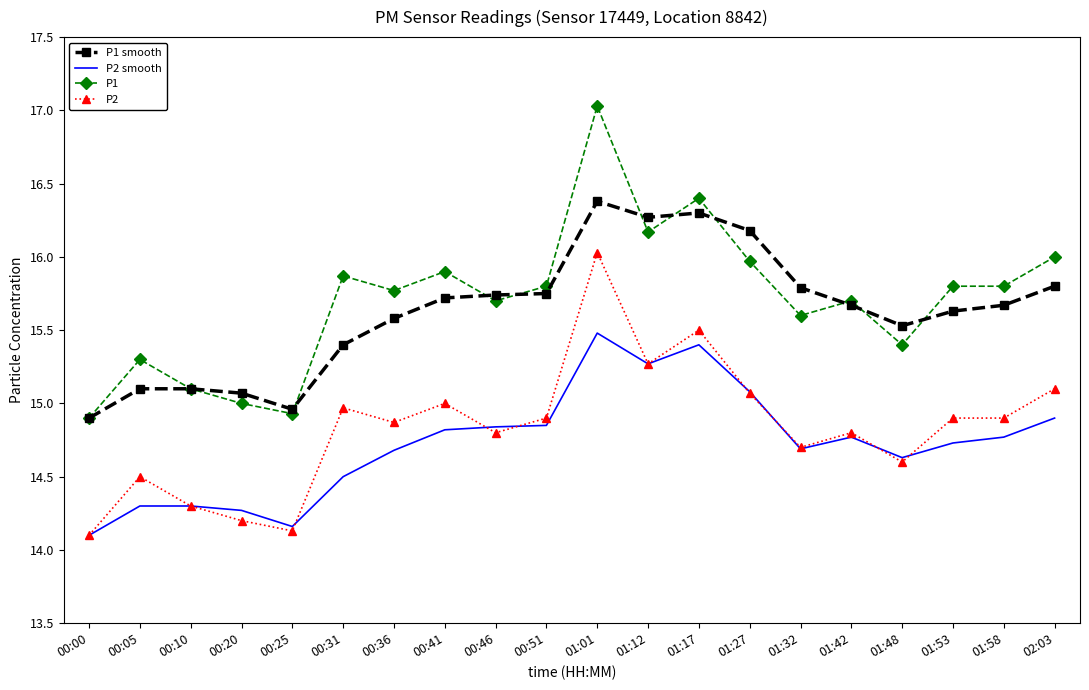

Which series changed the most between 00:10 and 01:58?

P1